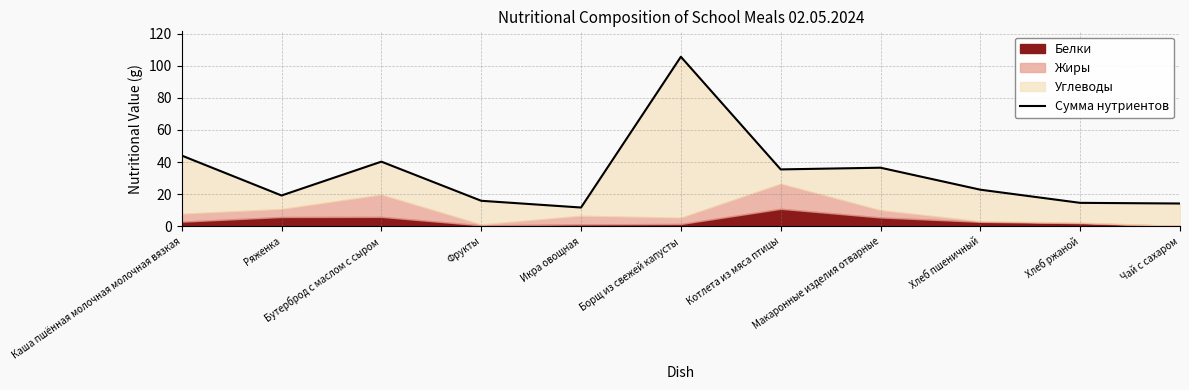

The value at Икра овощная is 16.5. True or false?

False